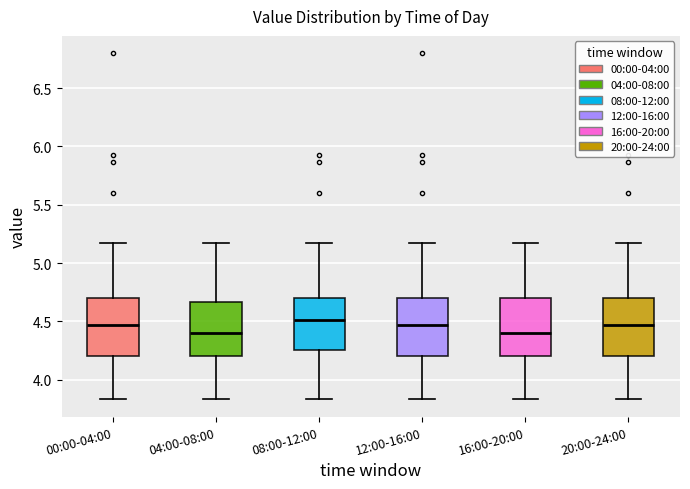

Where does the median line of the box for 16:00-20:00 sit on the y-axis? The values are not printed on the chart, so give them approximately, as read against the axis.

4.40